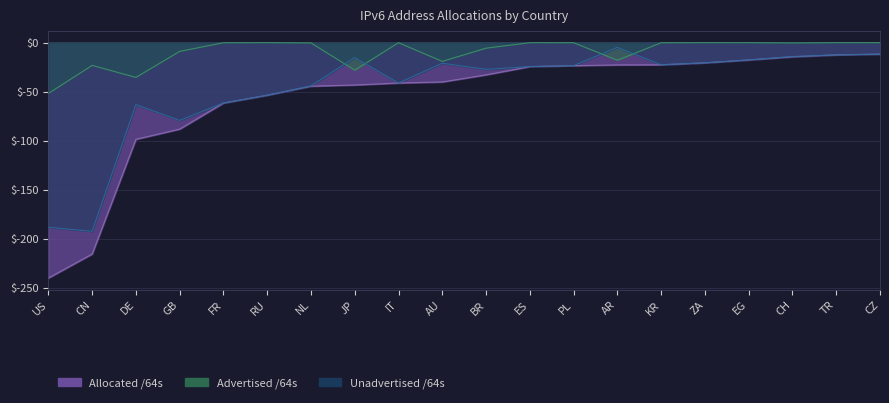

At which label does Unadvertised /64s first exceed -23?

JP